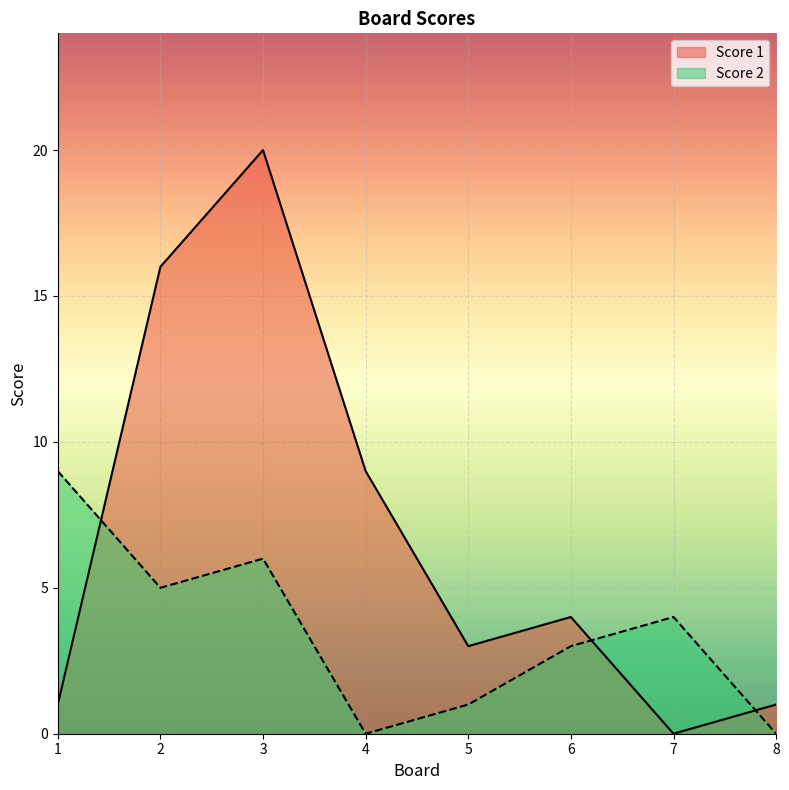

After their last crossing, which series has the higher values: Score 1 or Score 2?

Score 1